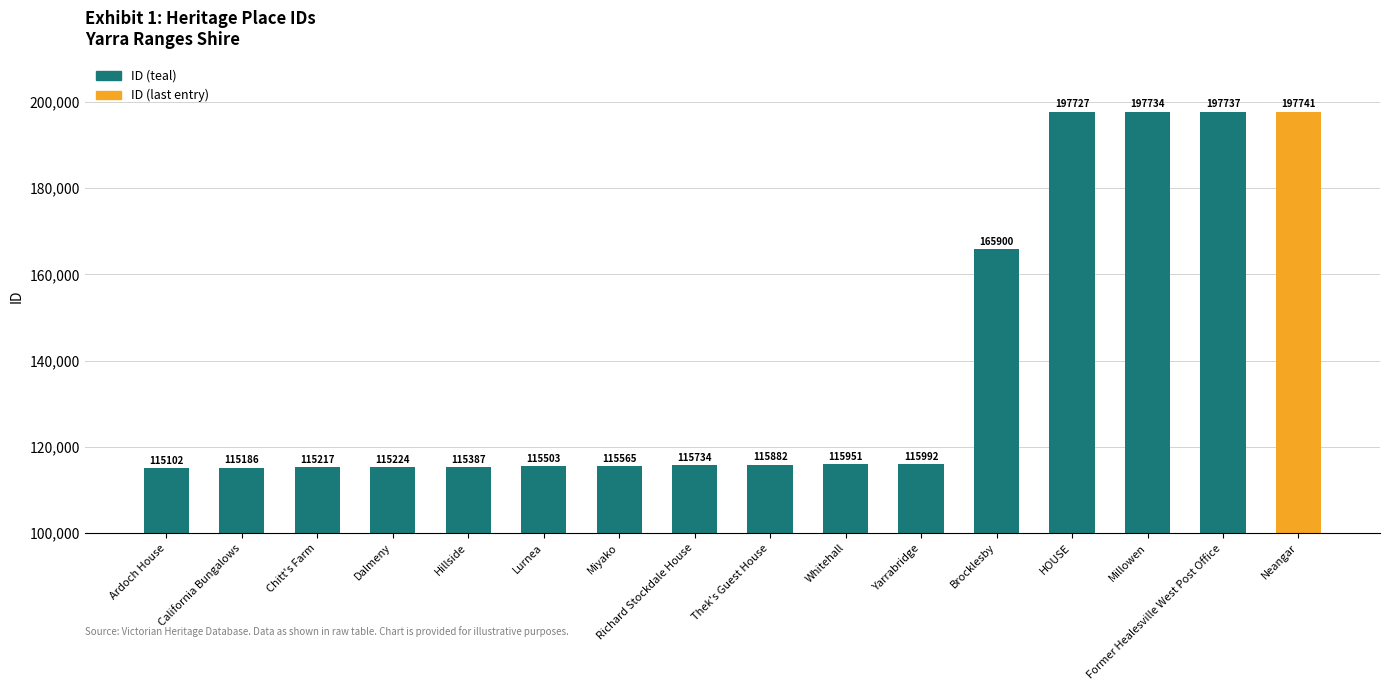

Does the chart contain stacked bars?

No